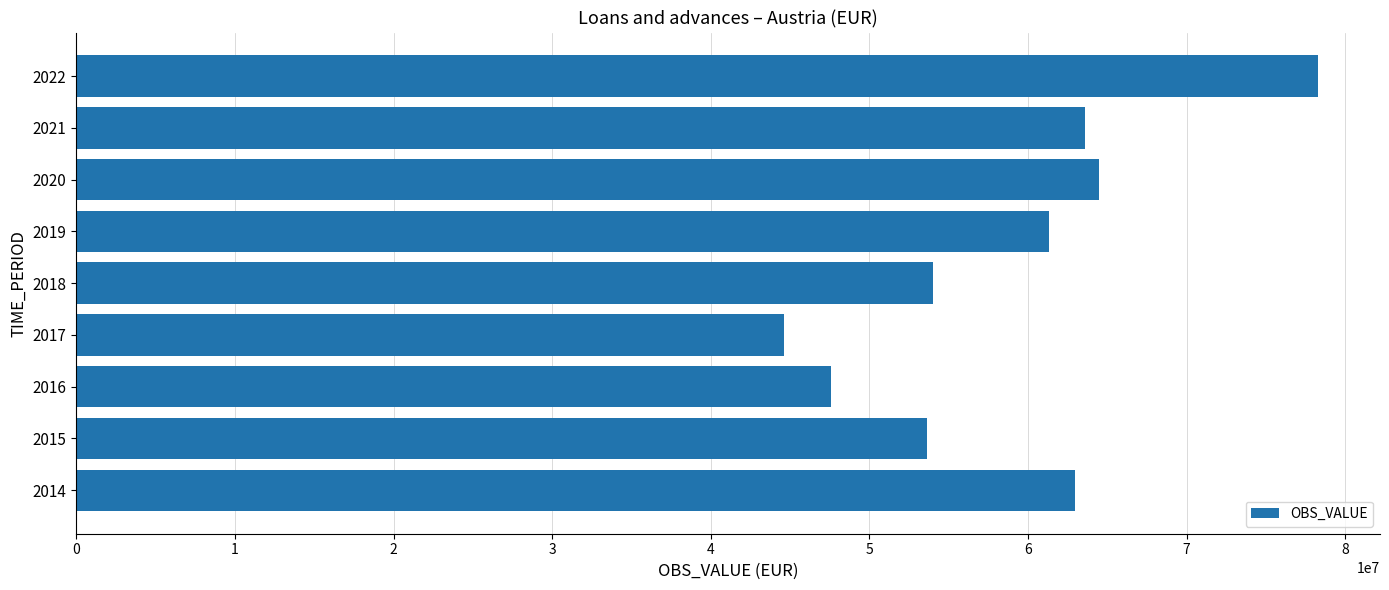

What is the average value?

58938610